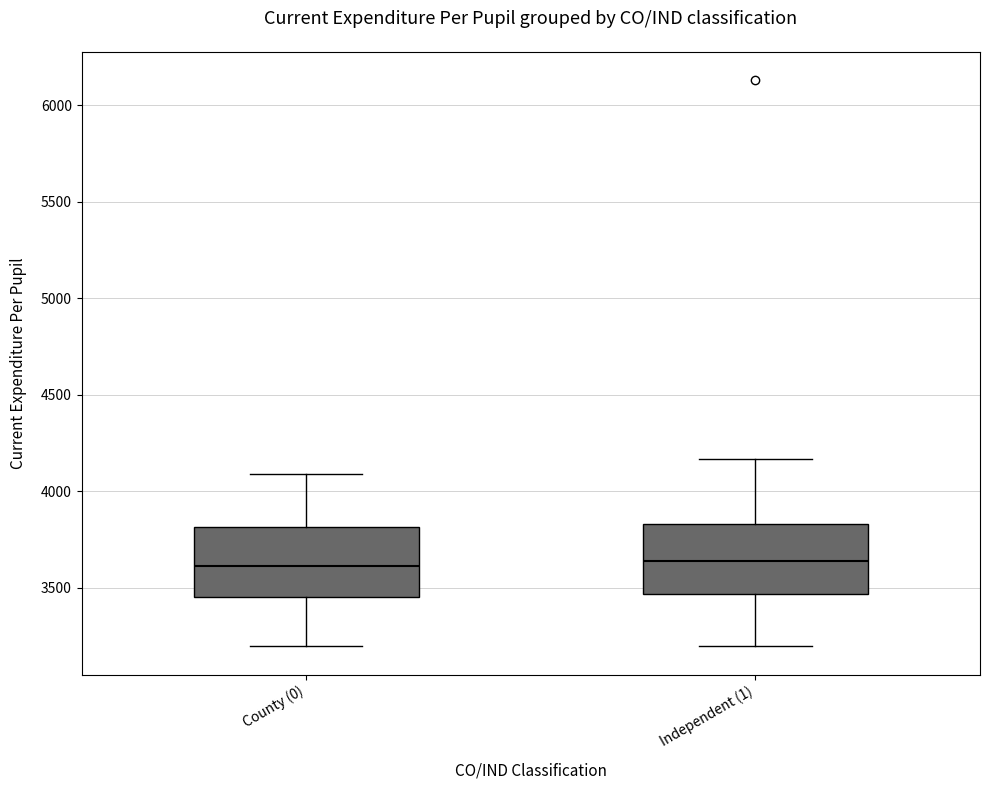

Reading left to right, read every box against the y-axis: the position of its median line, the range the box covers, and the ends of its whiskers. The values are not printed on the chart, so give them approximately, as read against the axis.

County (0): median 3600, box 3450 to 3800, whiskers 3200 to 4100
Independent (1): median 3650, box 3450 to 3850, whiskers 3200 to 4150